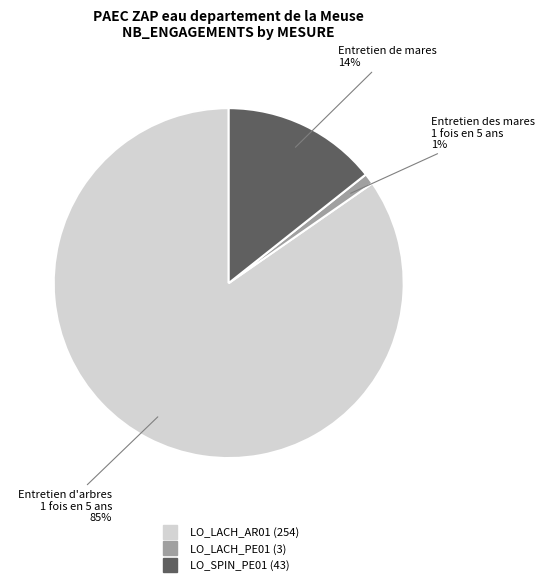

Rank the categories by value from highest to lowest.

LO_LACH_AR01, LO_SPIN_PE01, LO_LACH_PE01